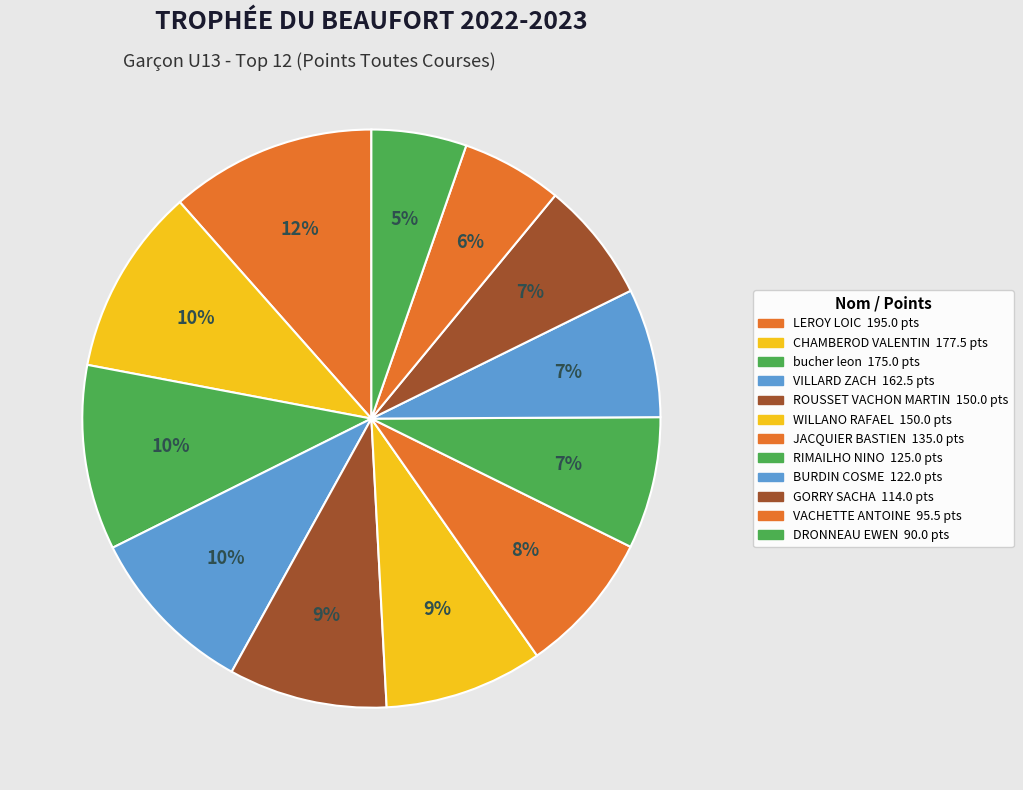

To the nearest percent, what is the difference between the largest and smallest slice percentages?

6%